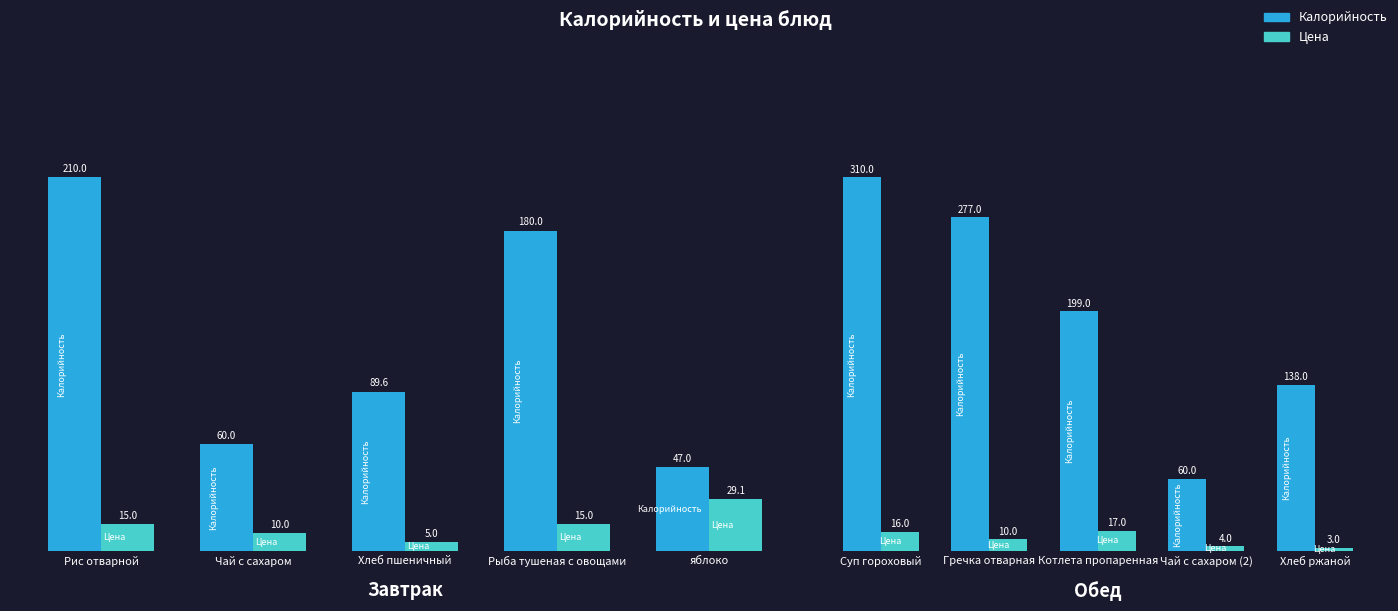

At which label does Калорийность first exceed 199?

Суп гороховый